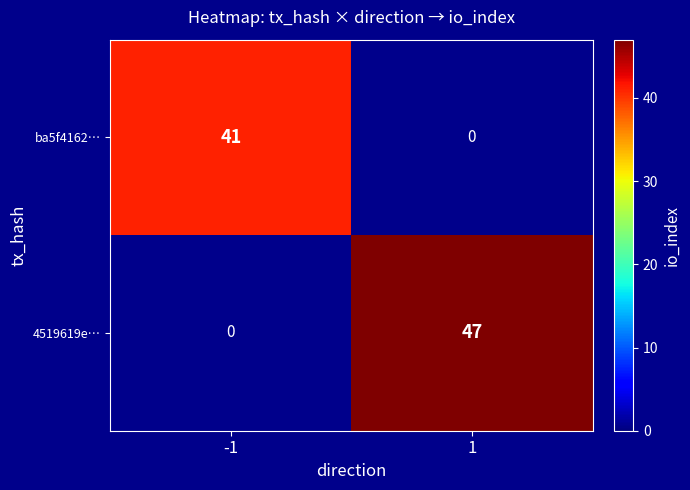

Reading left to right, list all the values displayed in this chart.

ba5f4162…: -1=41	1=0
4519619e…: -1=0	1=47